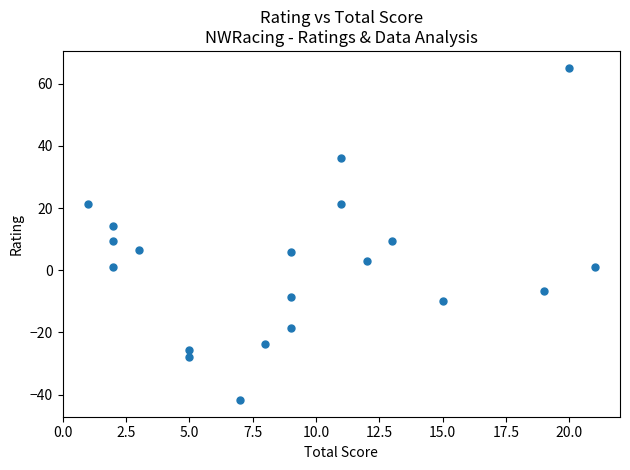

What is the range of Y values (max minus min)?

107.0